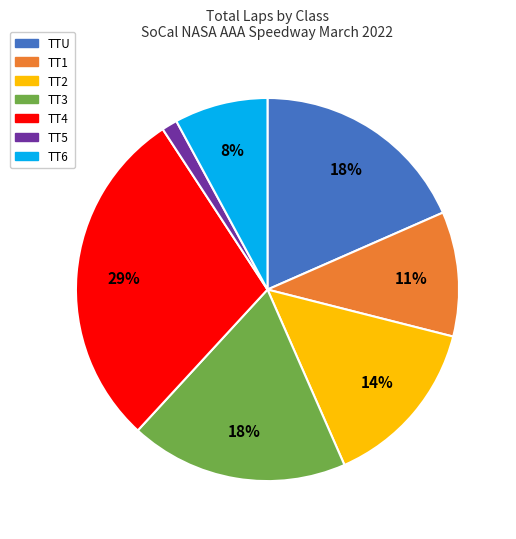

Which category has the smallest portion of the pie?

TT5